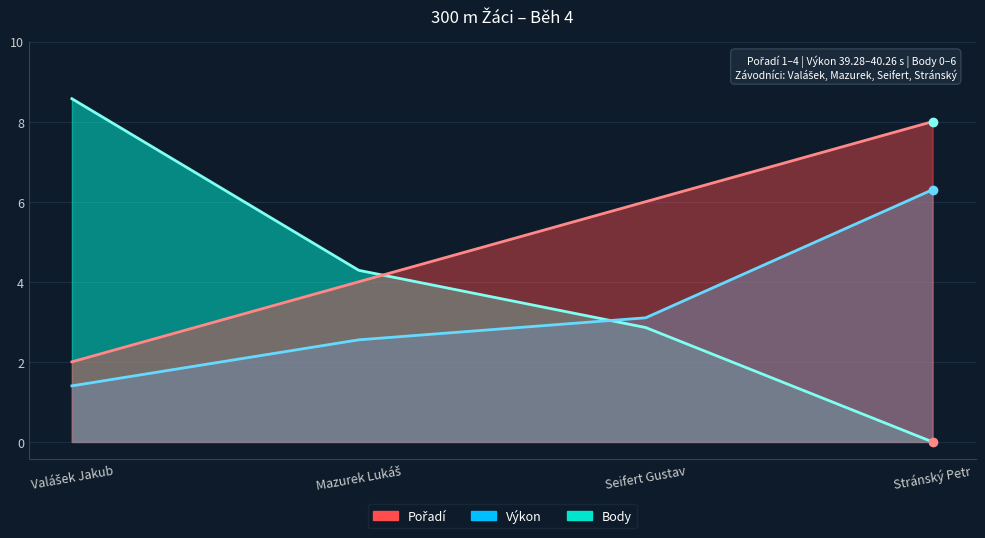

Rank the series by their maximum value, from highest to lowest.

Body (line), Pořadí (line), Výkon (line)